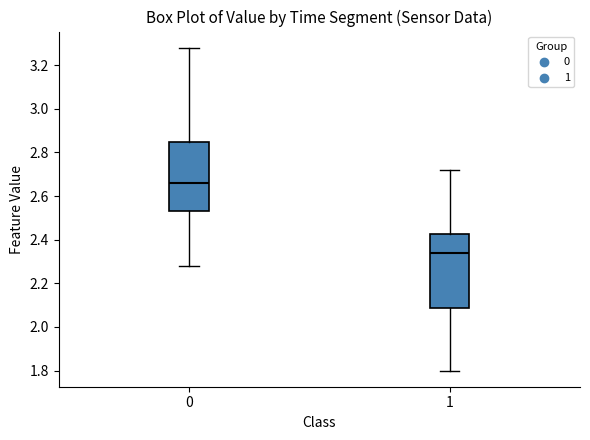

Which box has the highest median line?

0